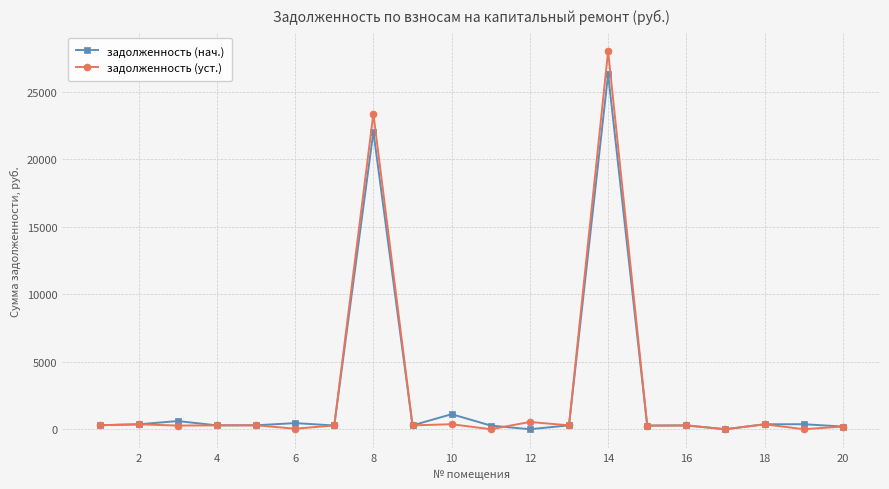

What is the difference between the maximum and minimum values in the задолженность (нач.) series?

26307.5